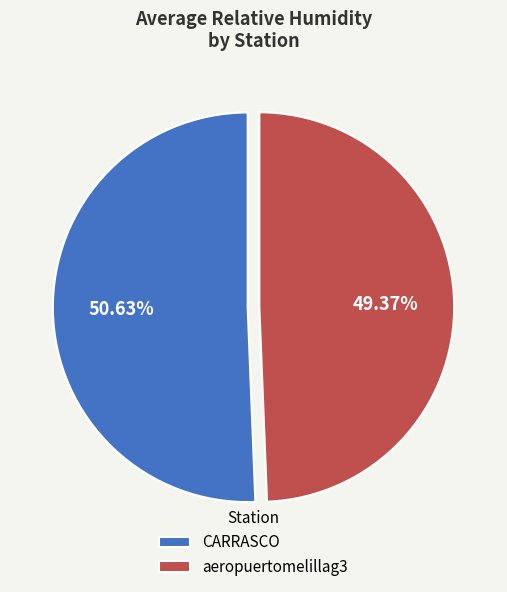

To the nearest percent, what is the average slice percentage?

50%